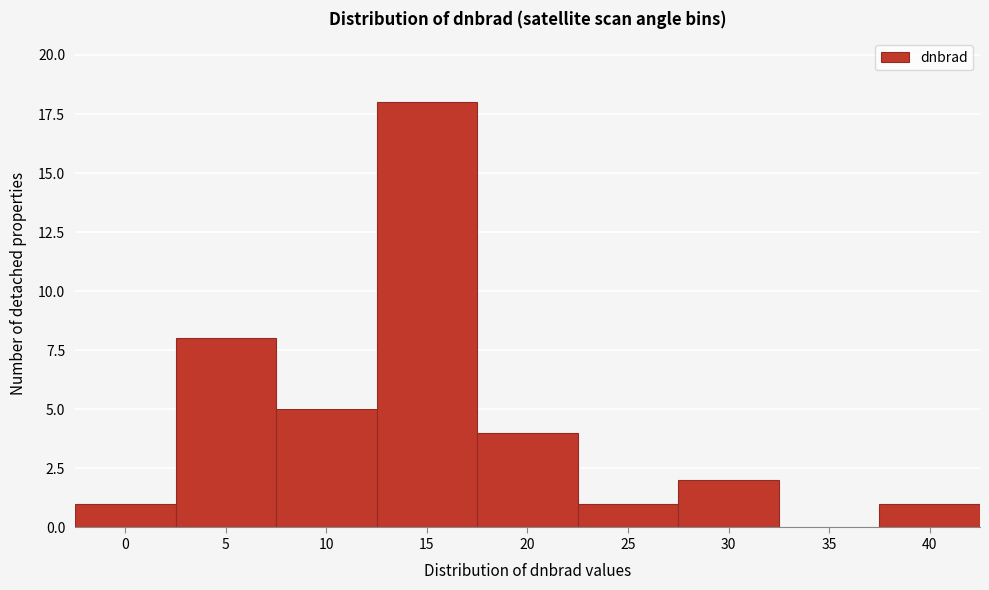

Reading left to right, transcribe all the data shown in this chart.

0=1	5=8	10=5	15=18	20=4	25=1	30=2	35=0	40=1